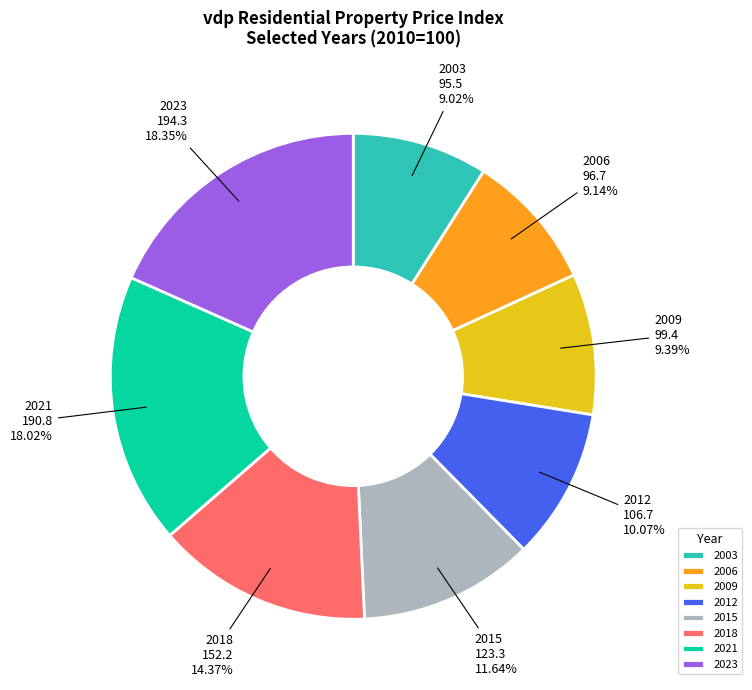

Does any single category account for the majority?

No